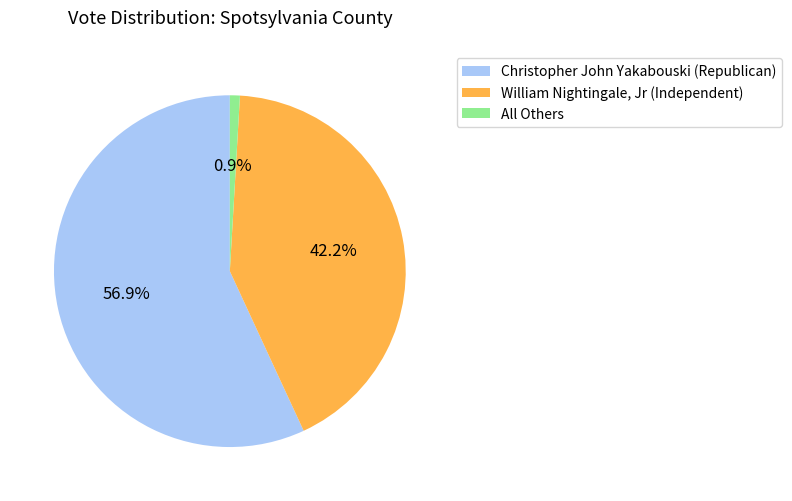

Does any single category account for the majority?

Yes